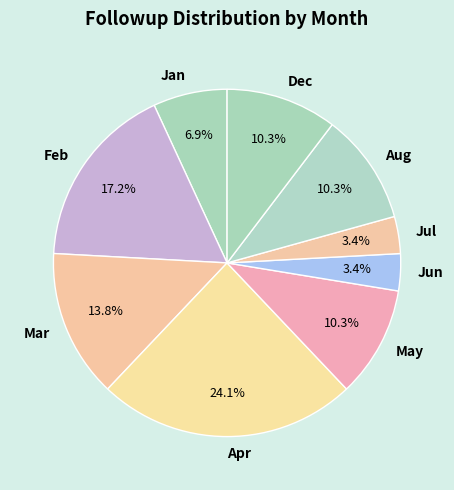

Is Jan the majority of the pie?

No